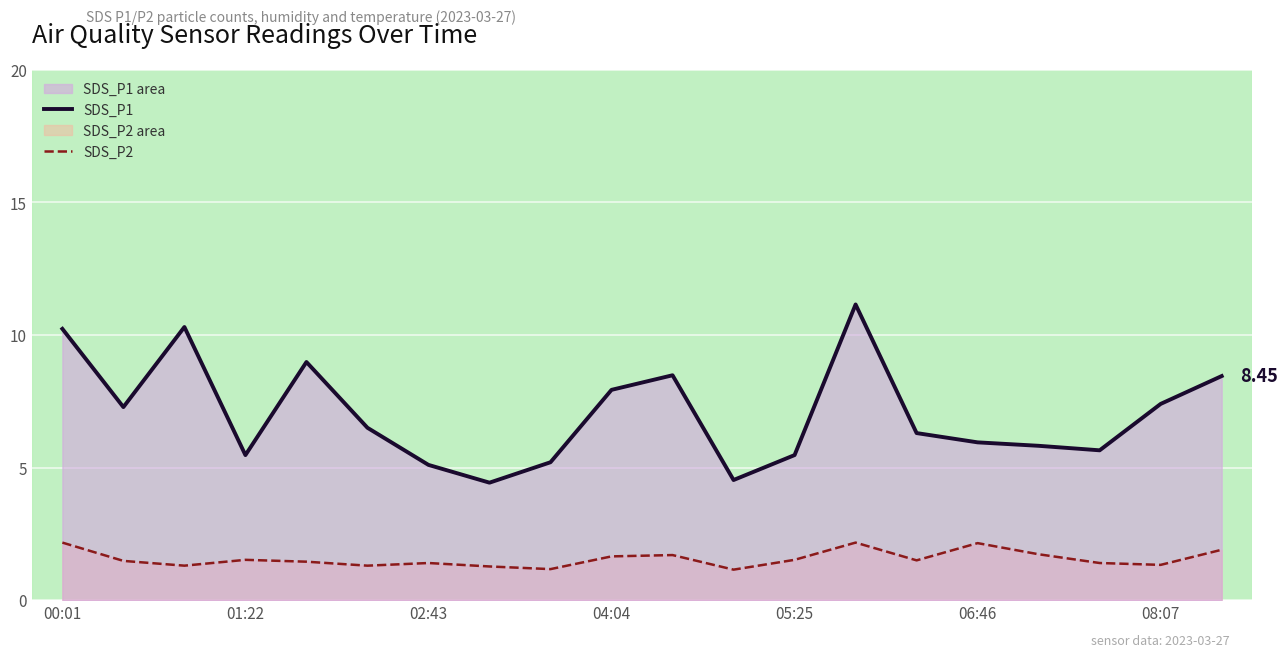

List the series in order of their overall mean, lowest first.

SDS_P2, SDS_P1